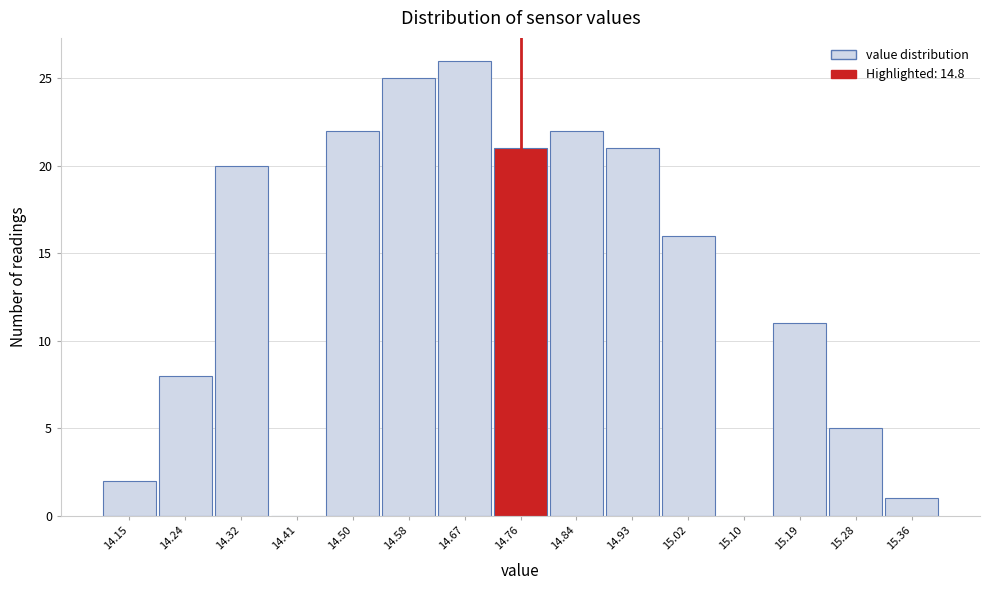

Reading left to right, list all the values displayed in this chart.

14.15=2	14.24=8	14.32=20	14.41=0	14.50=22	14.58=25	14.67=26	14.76=21	14.84=22	14.93=21	15.02=16	15.10=0	15.19=11	15.28=5	15.36=1